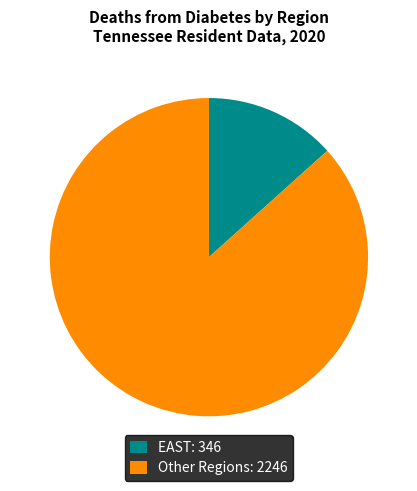

Is there a majority slice in this chart?

Yes